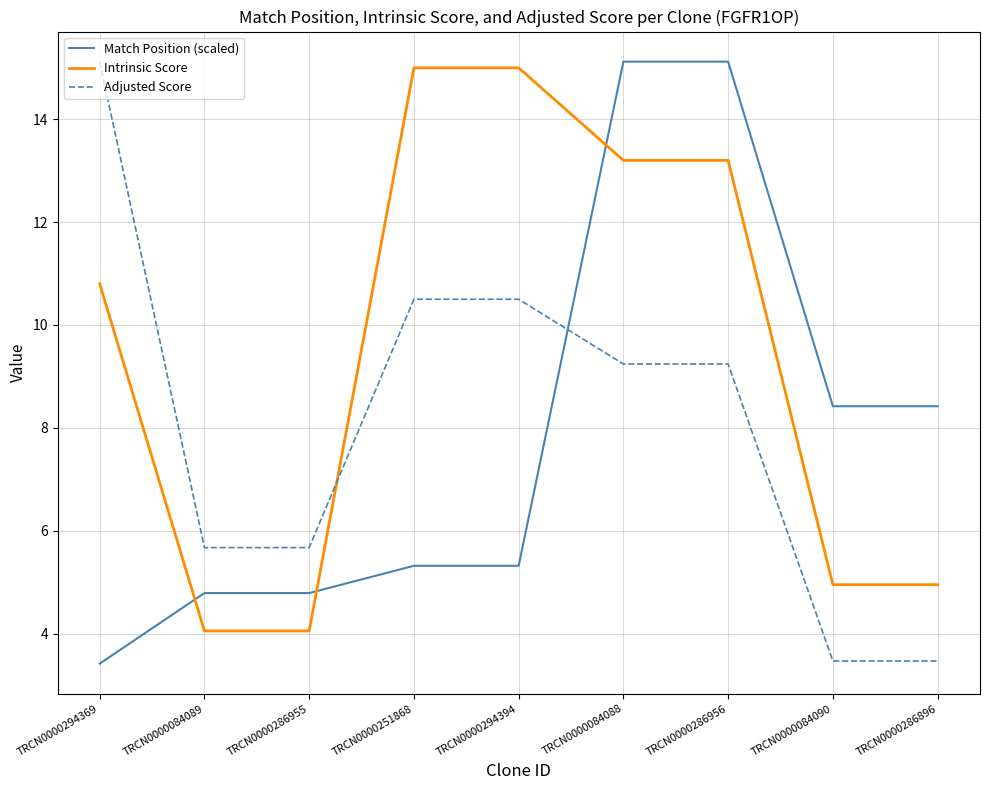

What is the maximum value shown in the chart?

15.1